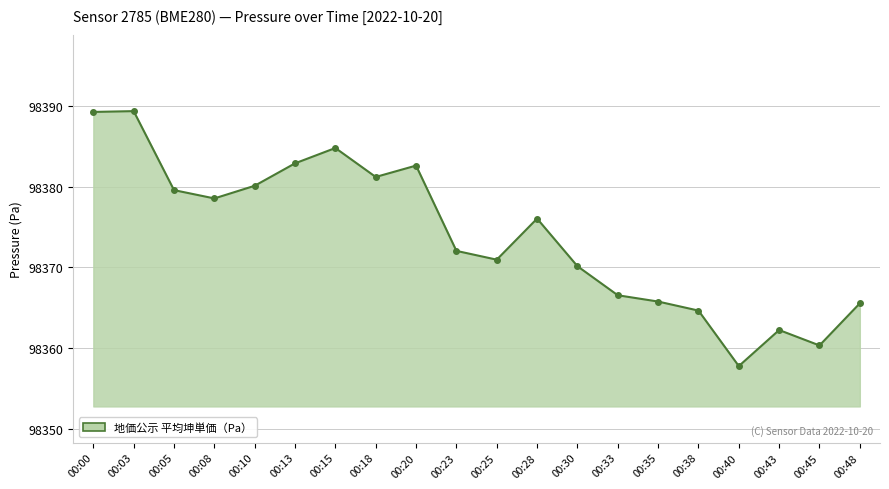

What is the difference between the values at 00:33 and 00:45?

6.2